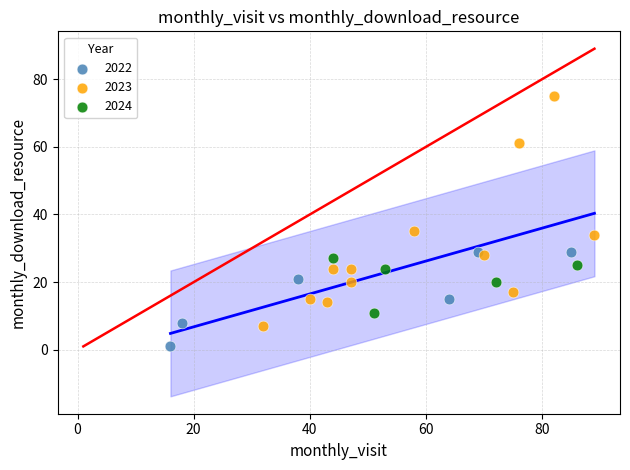

What are all the series names shown in the legend?

2022, 2023, 2024